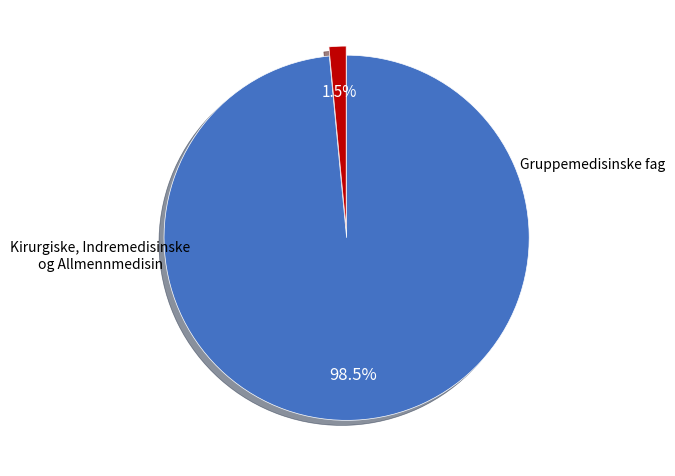

Does any single category account for the majority?

Yes